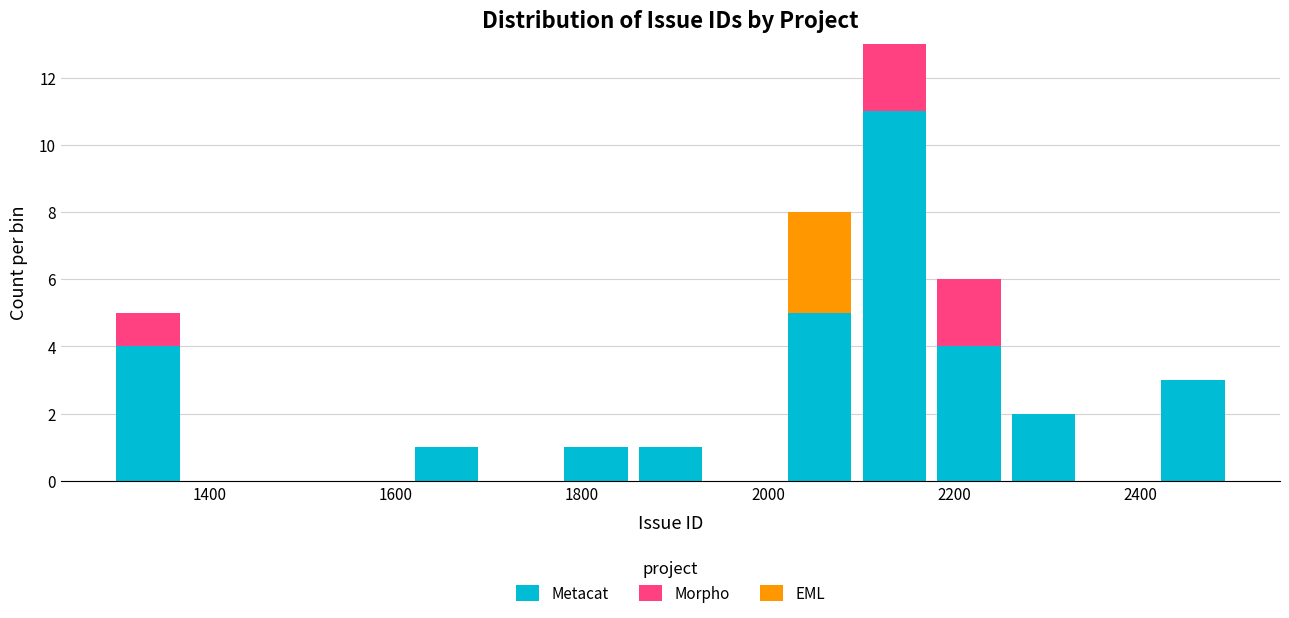

Which range on the x-axis has the tallest stacked bar (by total height)?

2100 to 2180